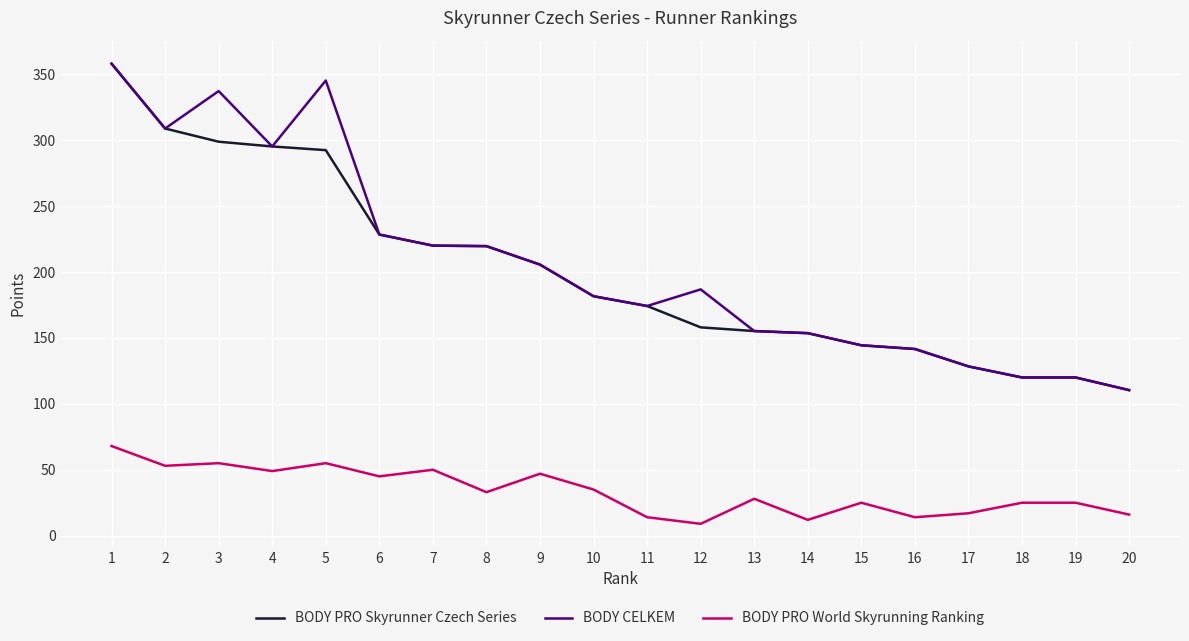

The BODY CELKEM series shows 308.8 at 2. True or false?

True